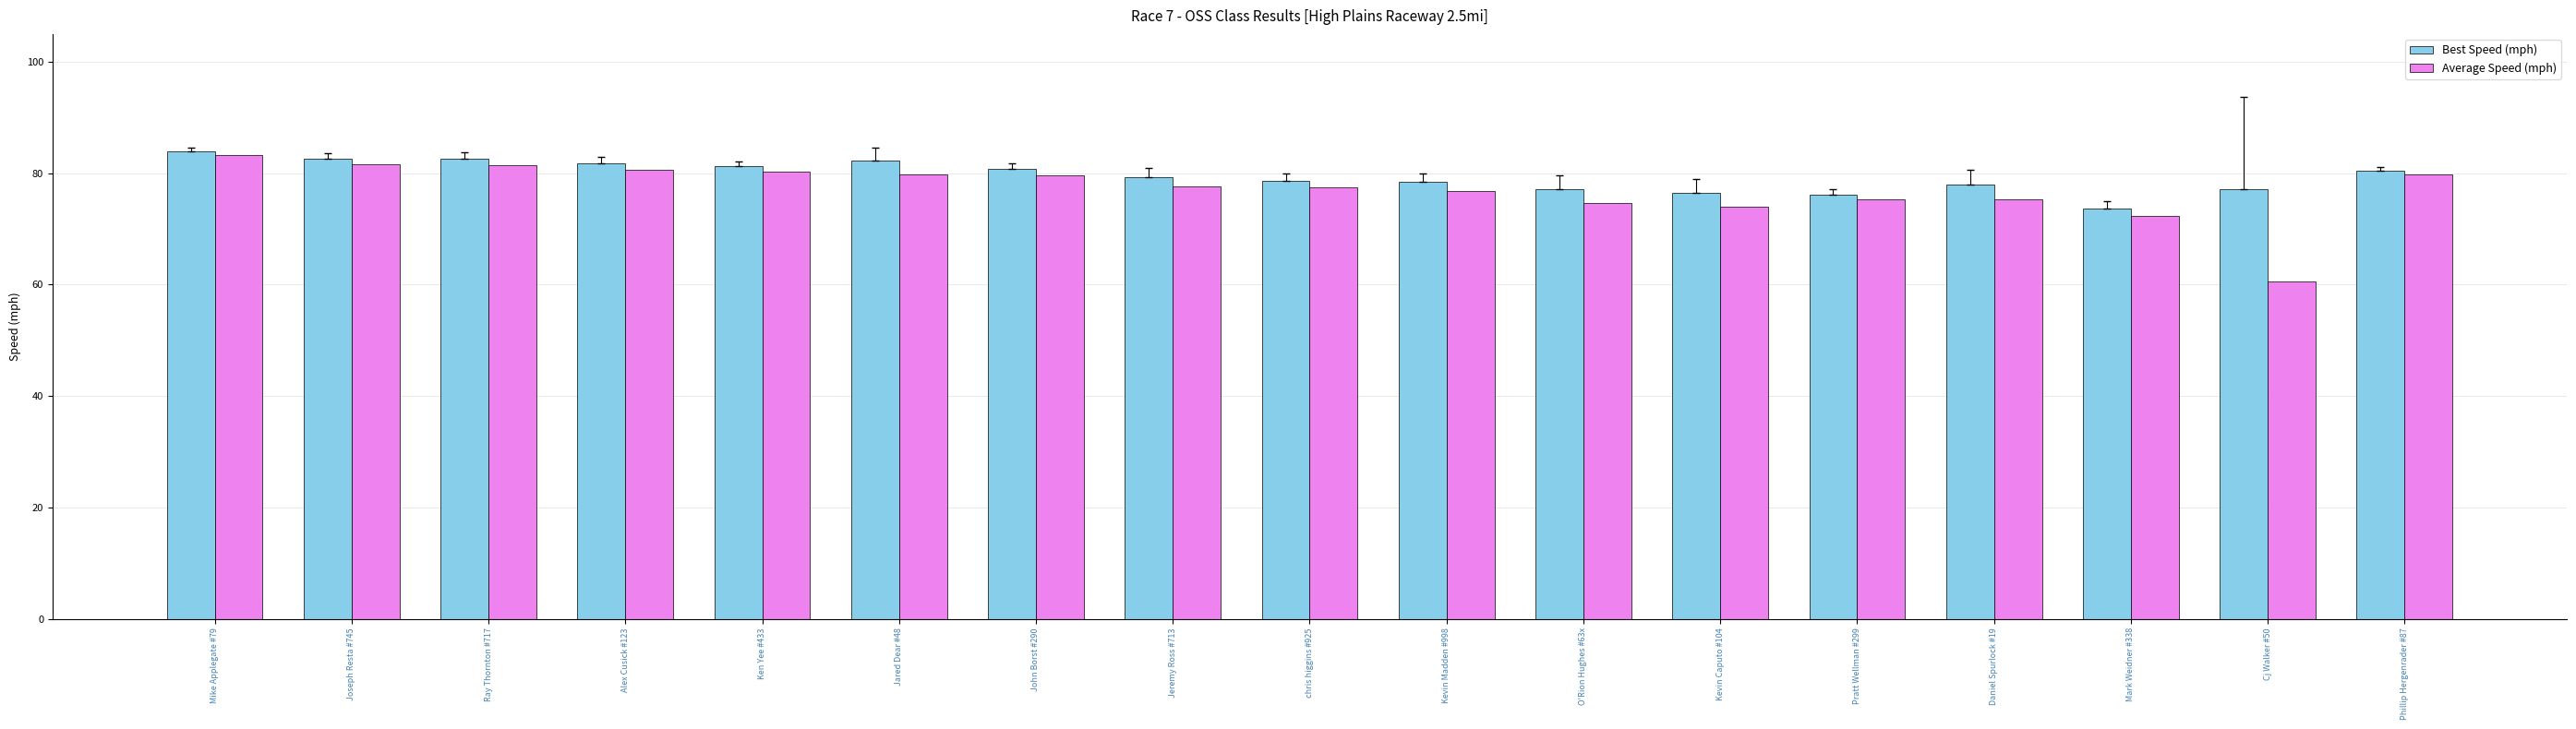

What is the difference between the maximum and minimum values in the Best Speed (mph) series?

10.3